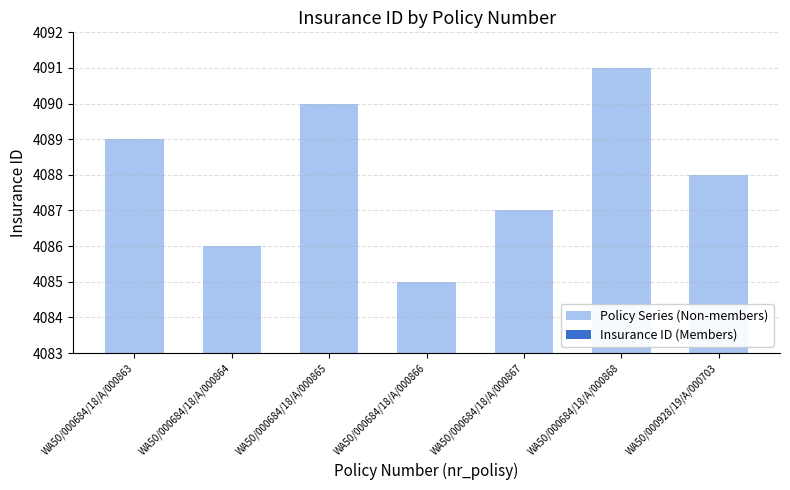

Where is Insurance ID (Members) nearest to the value 3883?

WA50/000684/18/A/000867